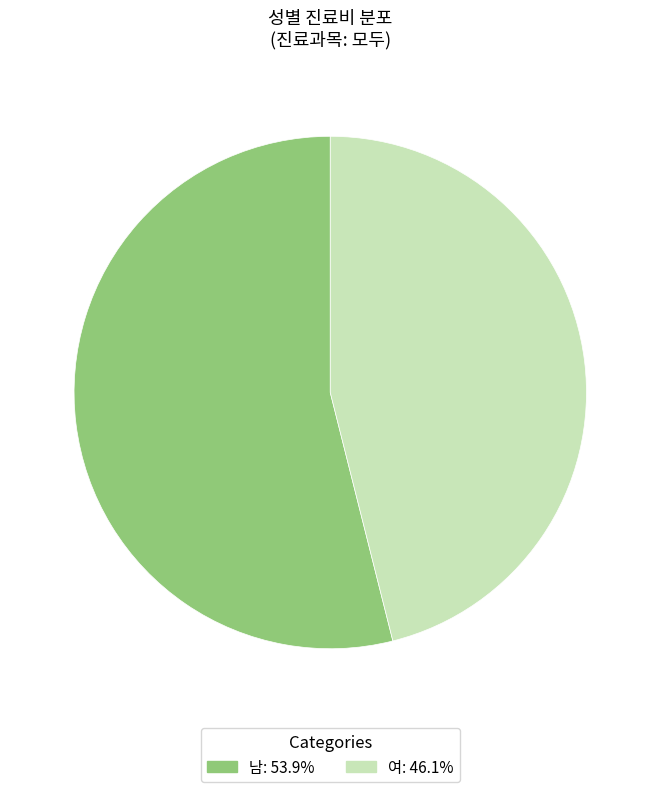

Which has a higher value, 여 or 남?

남